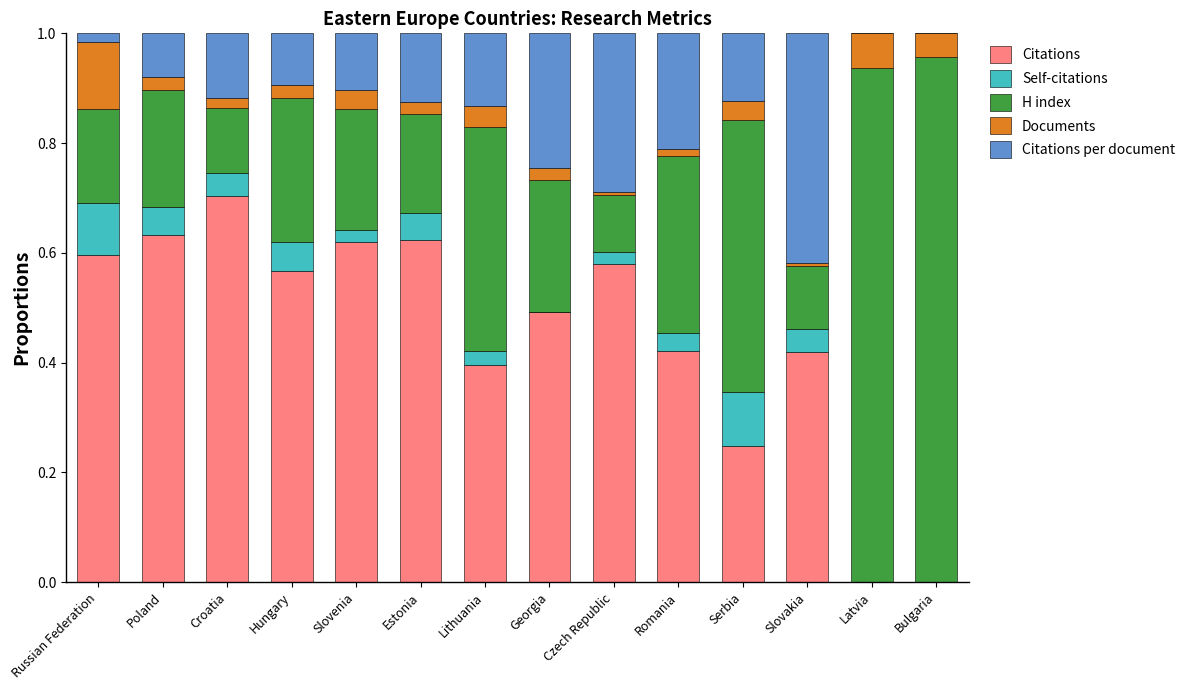

Which category has the highest value in the Citations series?

Croatia